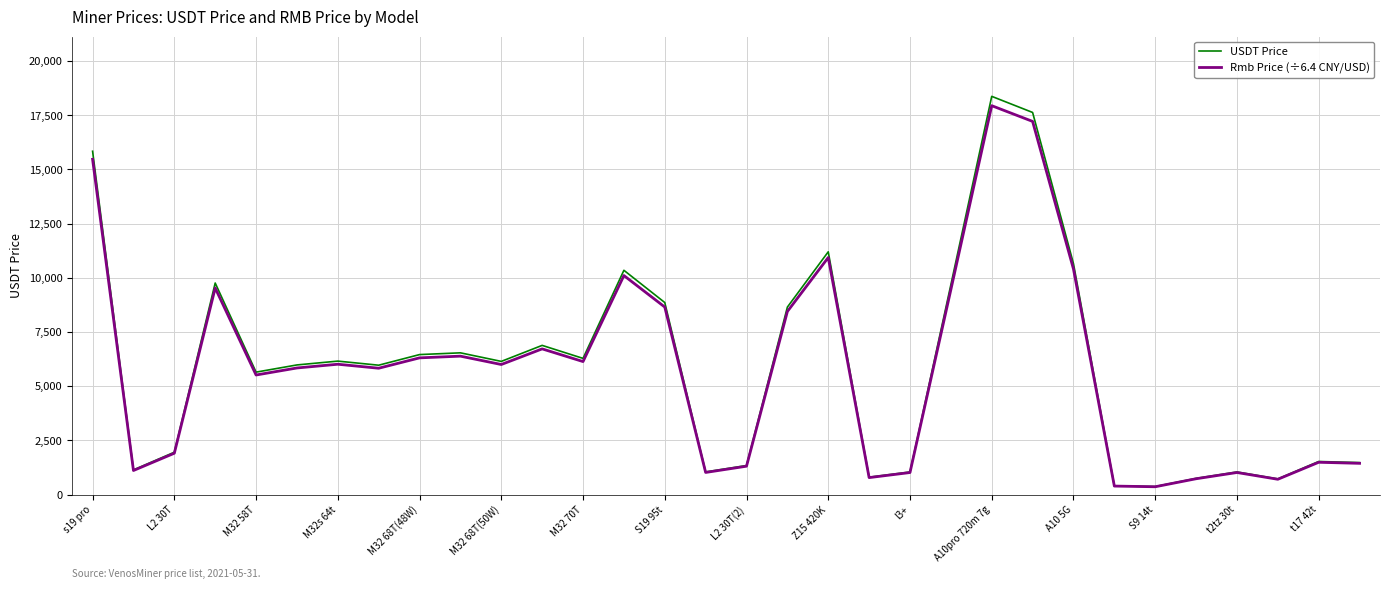

Which series has the widest spread of values?

USDT Price